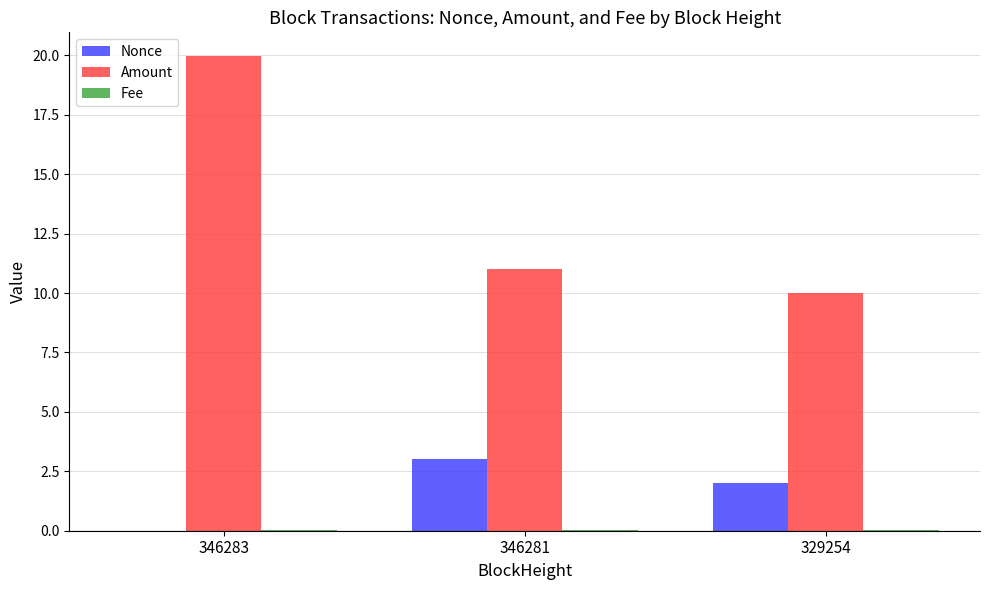

True or false: Amount has a value of 10.0 at 329254.

True